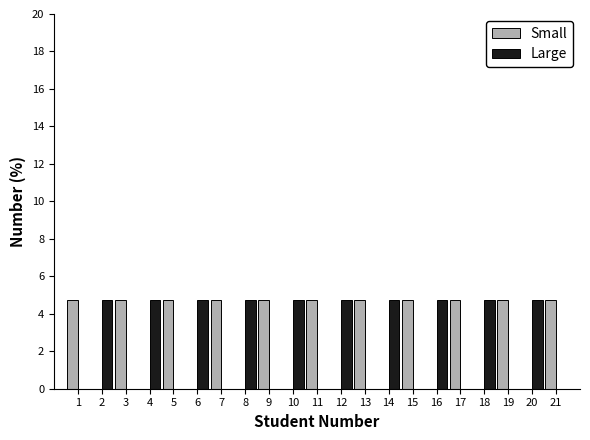

What is the height of the Small bar covering 20.5 to 21.5 on the x-axis? The values are not printed on the chart, so give them approximately, as read against the axis.

4.8